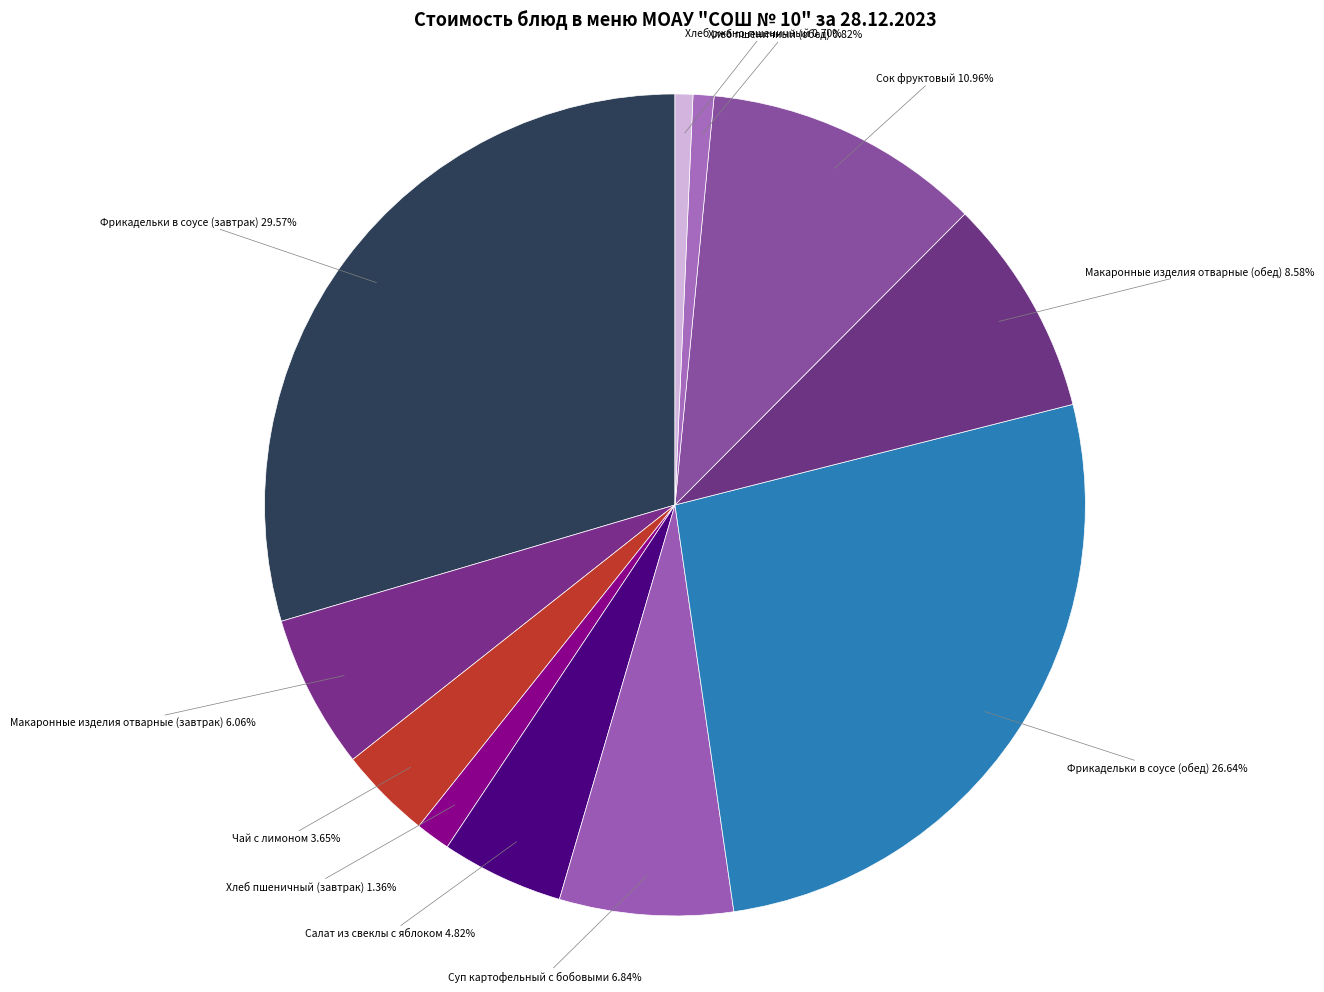

To the nearest percent, what is the combined percentage of Фрикадельки в соусе (обед) and Макаронные изделия отварные (завтрак)?

33%